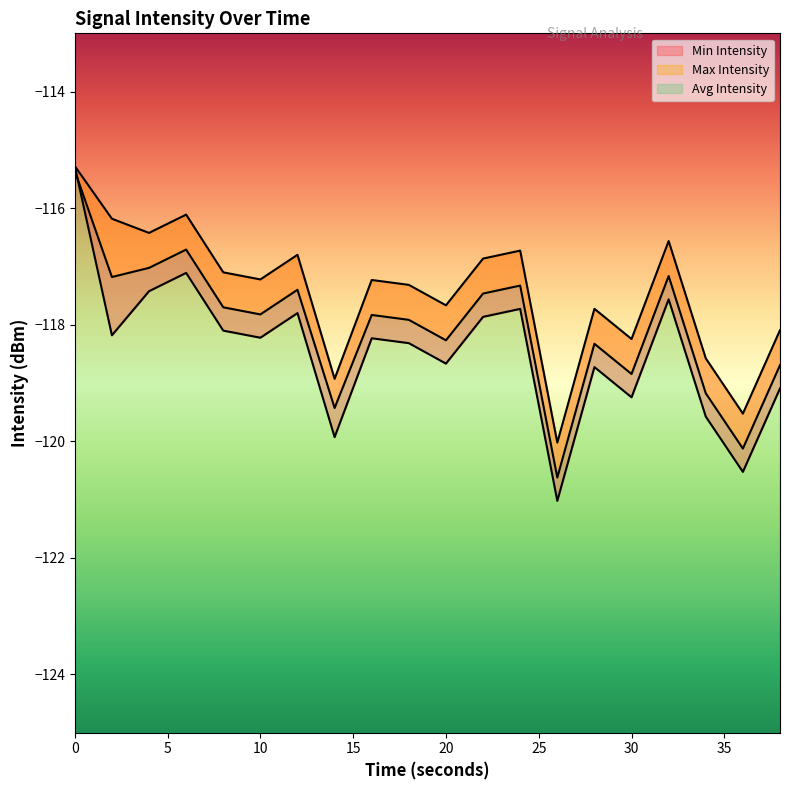

How many lines are shown in the chart?

3